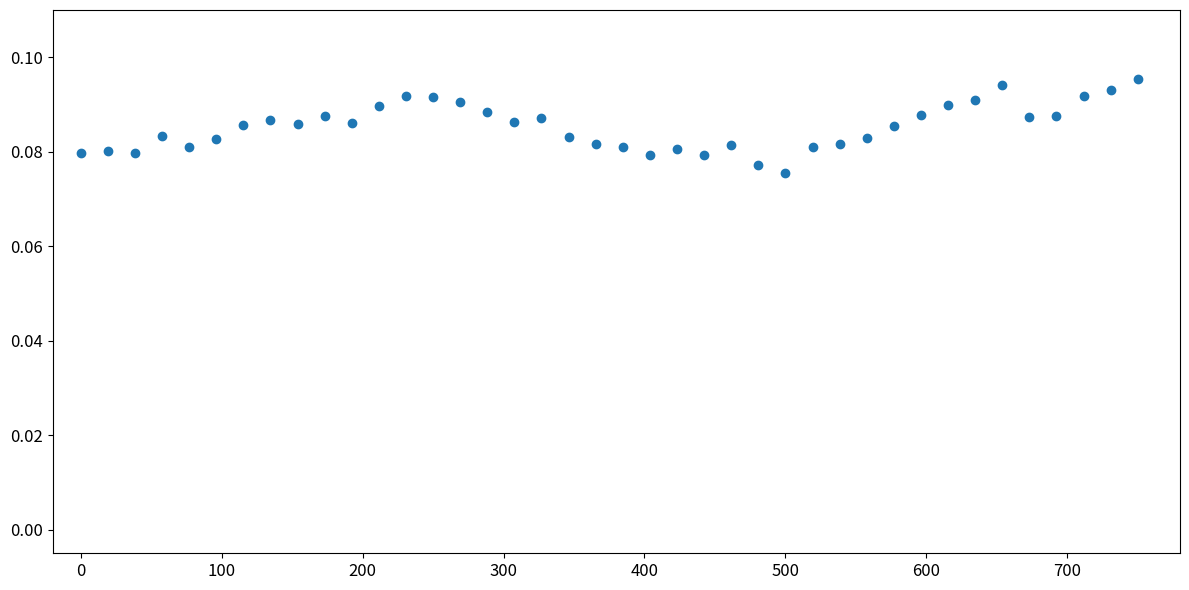

How many points are shown in the scatter plot?

40